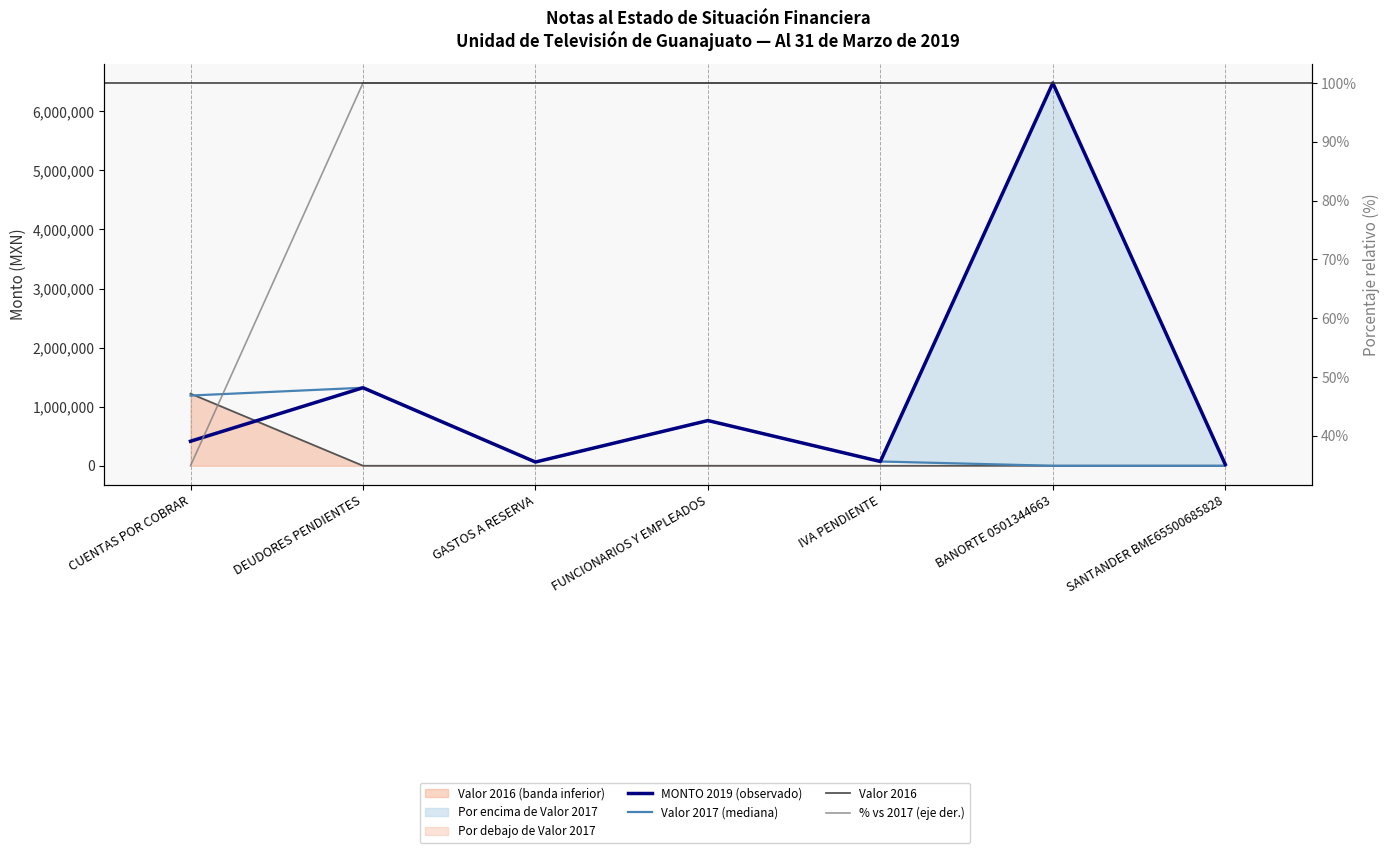

Does the chart display data point markers on the line(s)?

No